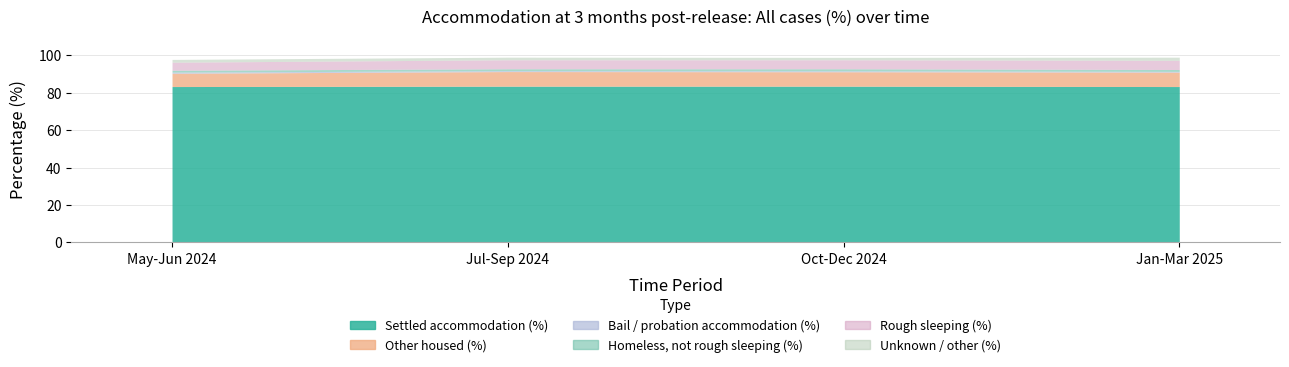

Which label corresponds to the smallest value in the chart?

Jan-Mar 2025